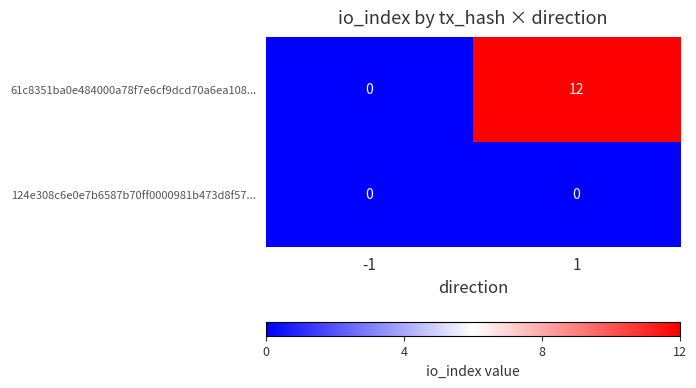

At which category is the sum across all series the highest?

1